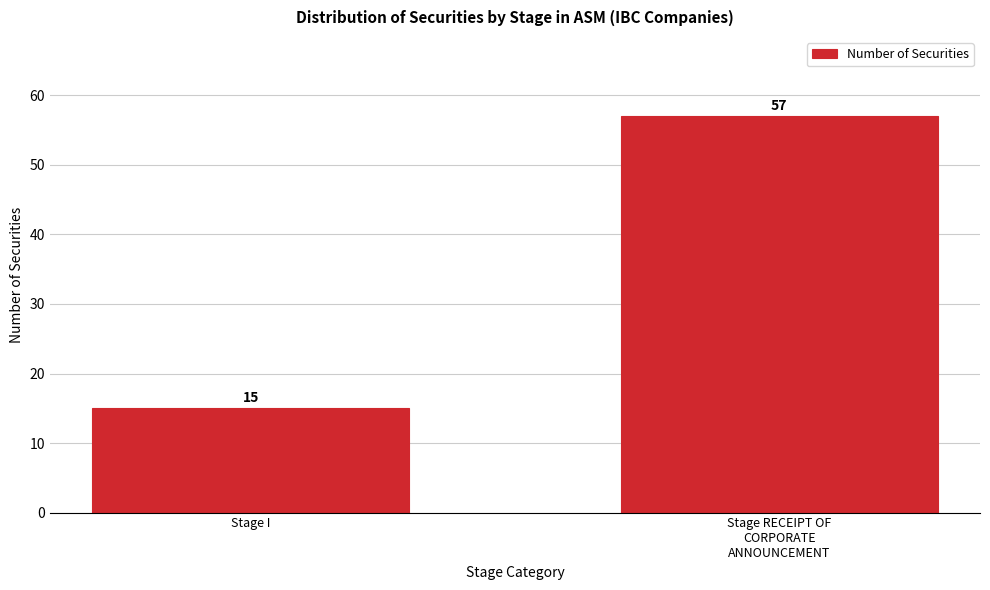

Reading right to left, extract all data points from this chart.

57	15